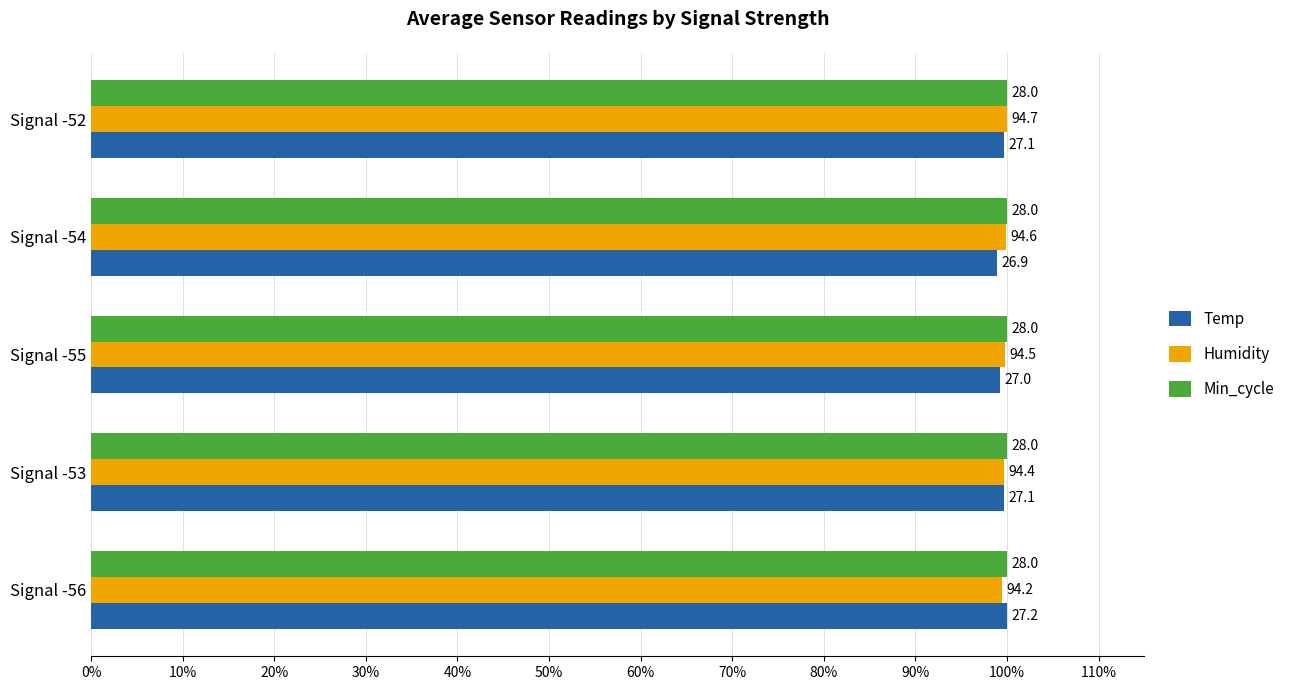

What are all the series names shown in the legend?

Temp, Humidity, Min_cycle